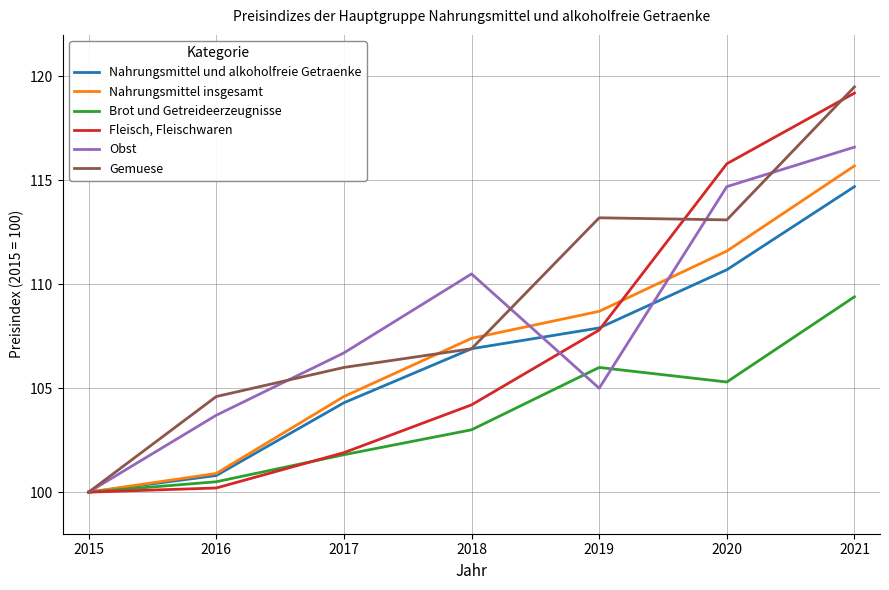

In Brot und Getreideerzeugnisse, how many points are higher than both neighbors (excluding endpoints)?

1